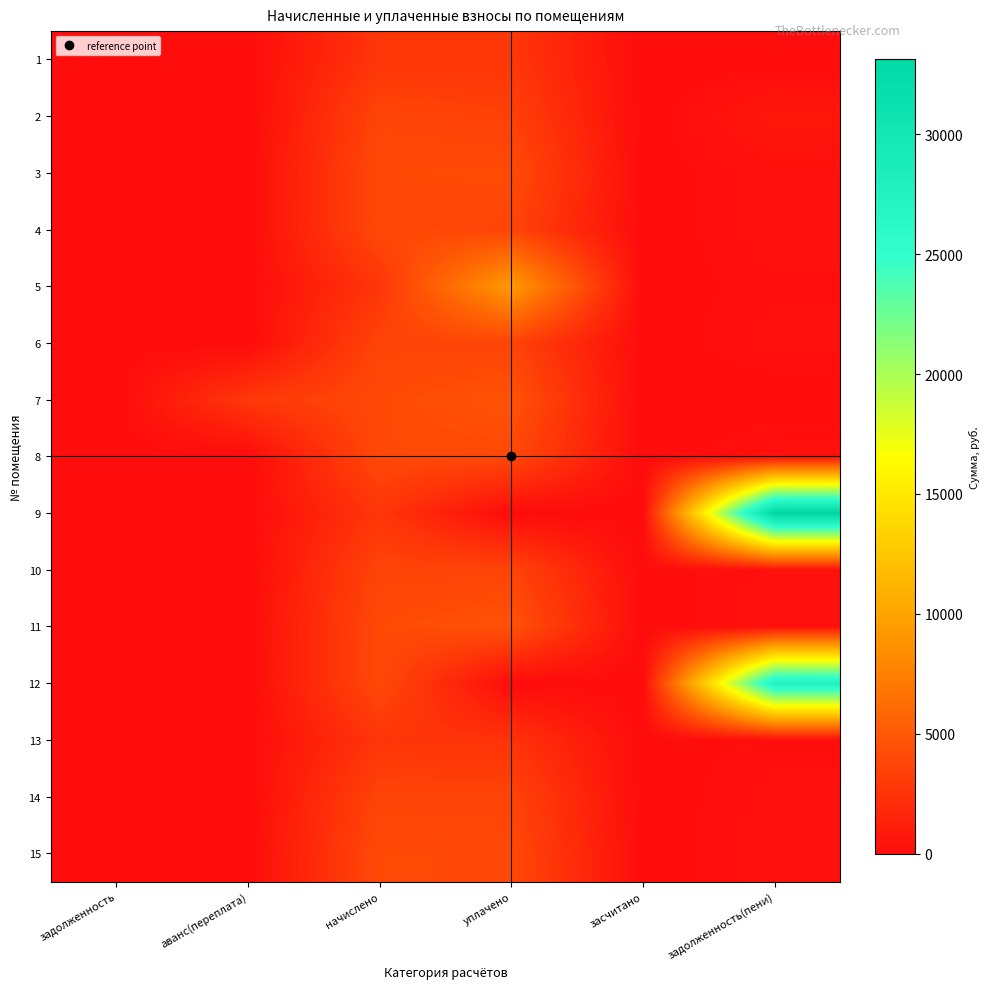

At which category is the sum across all series the highest?

задолженность(пени)